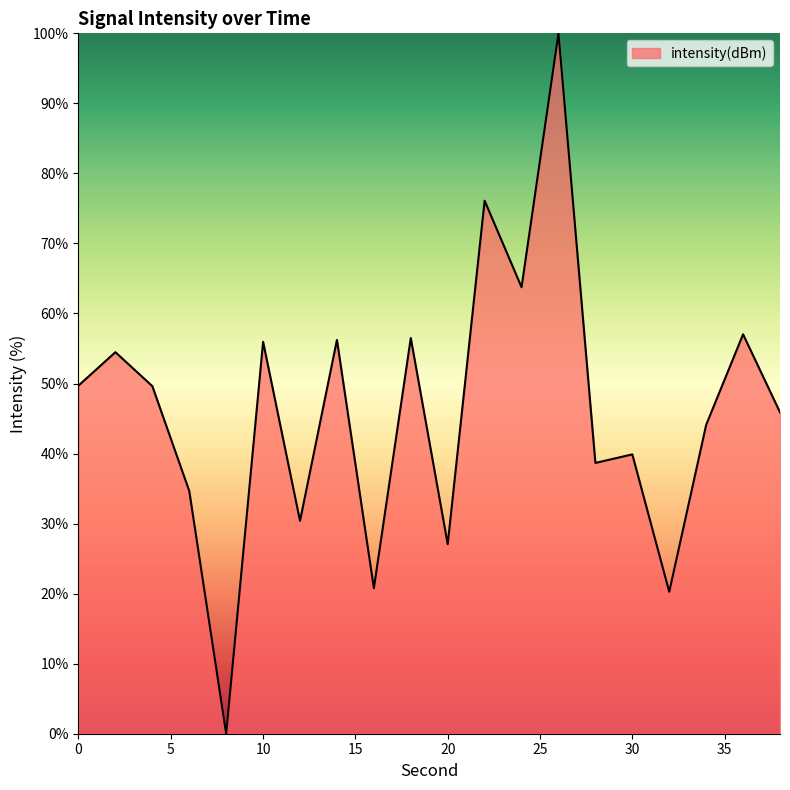

What is the maximum value shown in the chart?

100.0